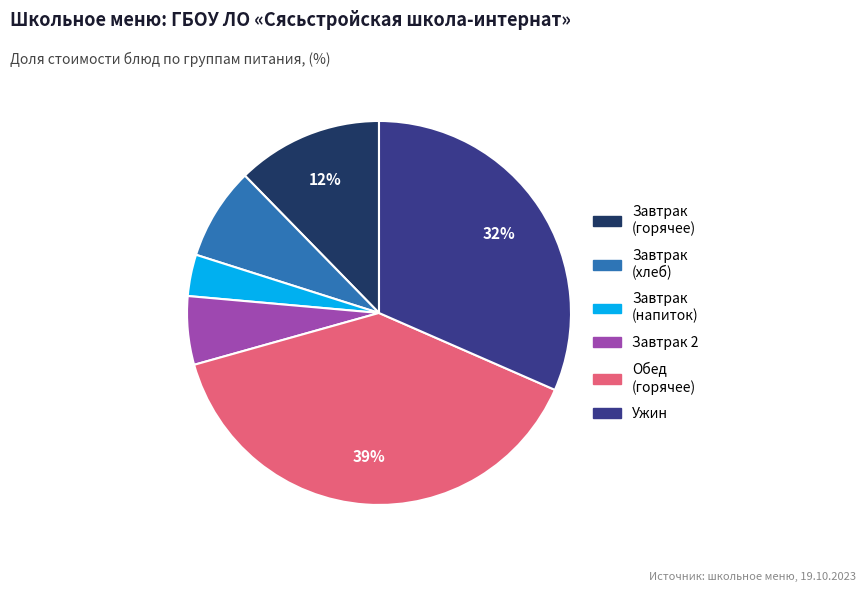

How many segments does this pie chart have?

6